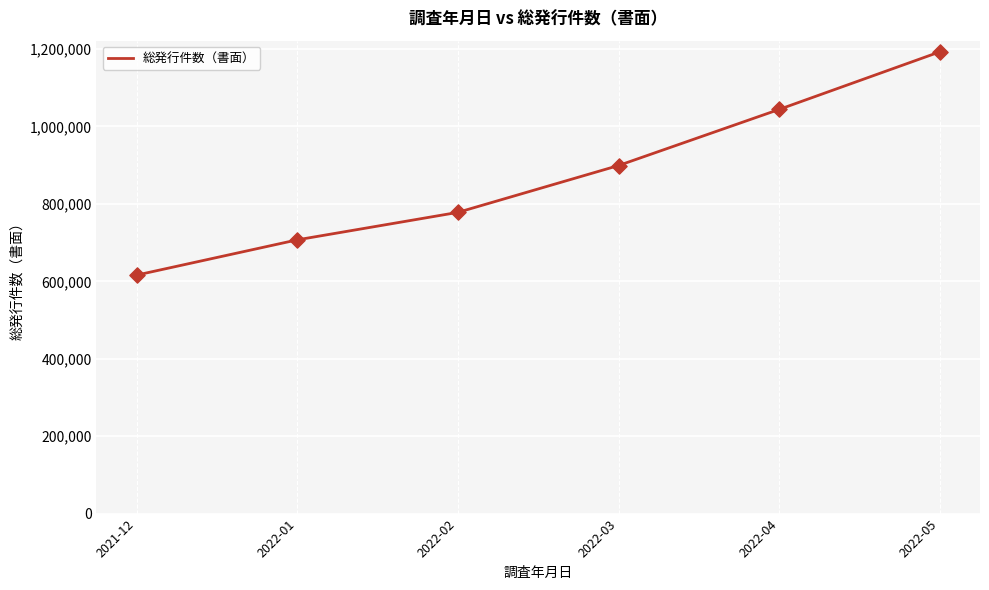

Approximately how many times larger is the value at 2022-04 compared to 2022-02?

1.3